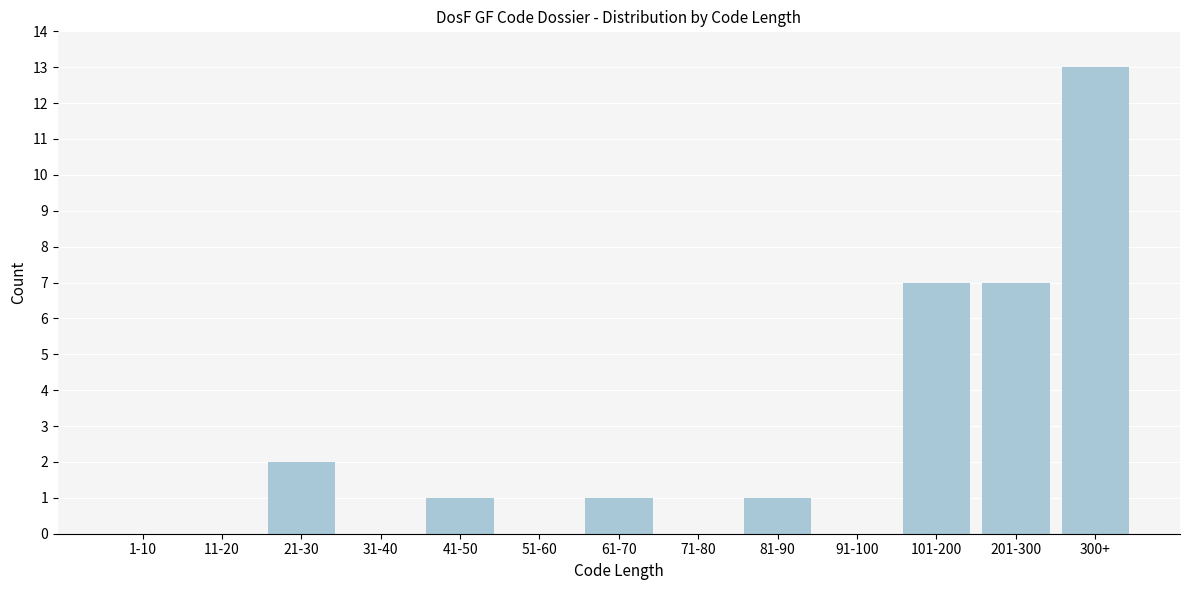

Reading left to right, transcribe all the data shown in this chart.

1-10=0	11-20=0	21-30=2	31-40=0	41-50=1	51-60=0	61-70=1	71-80=0	81-90=1	91-100=0	101-200=7	201-300=7	300+=13